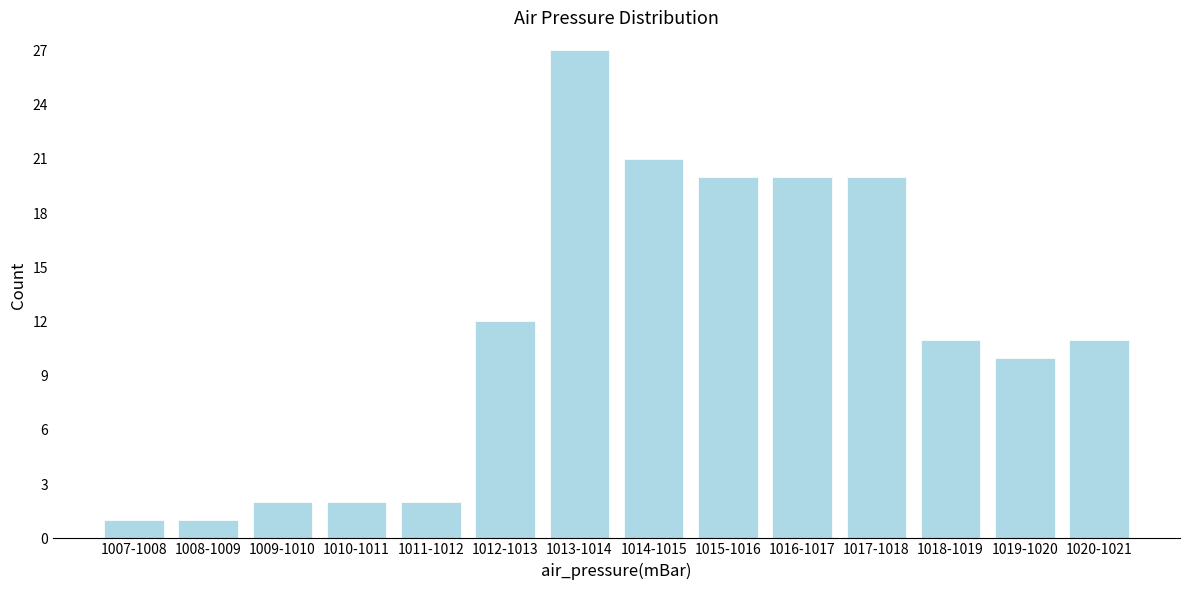

Reading right to left, transcribe all the data shown in this chart.

1020-1021=11	1019-1020=10	1018-1019=11	1017-1018=20	1016-1017=20	1015-1016=20	1014-1015=21	1013-1014=27	1012-1013=12	1011-1012=2	1010-1011=2	1009-1010=2	1008-1009=1	1007-1008=1